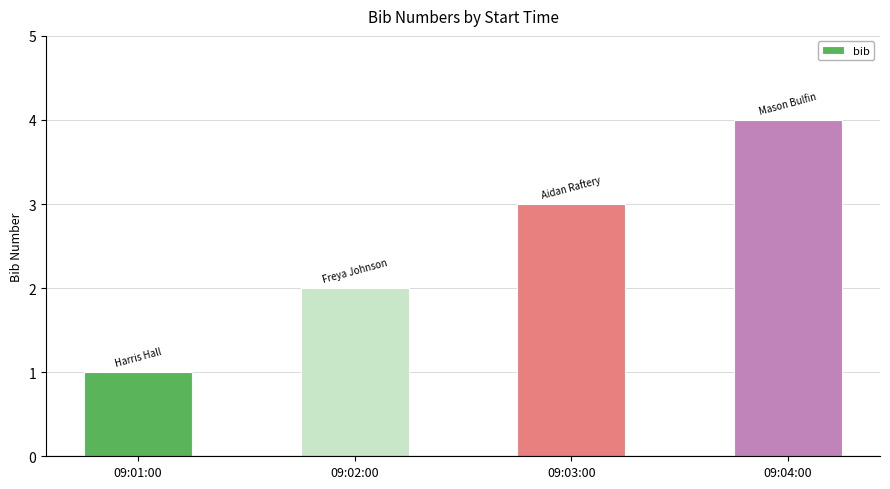

Reading left to right, transcribe all the data shown in this chart.

09:01:00=1	09:02:00=2	09:03:00=3	09:04:00=4